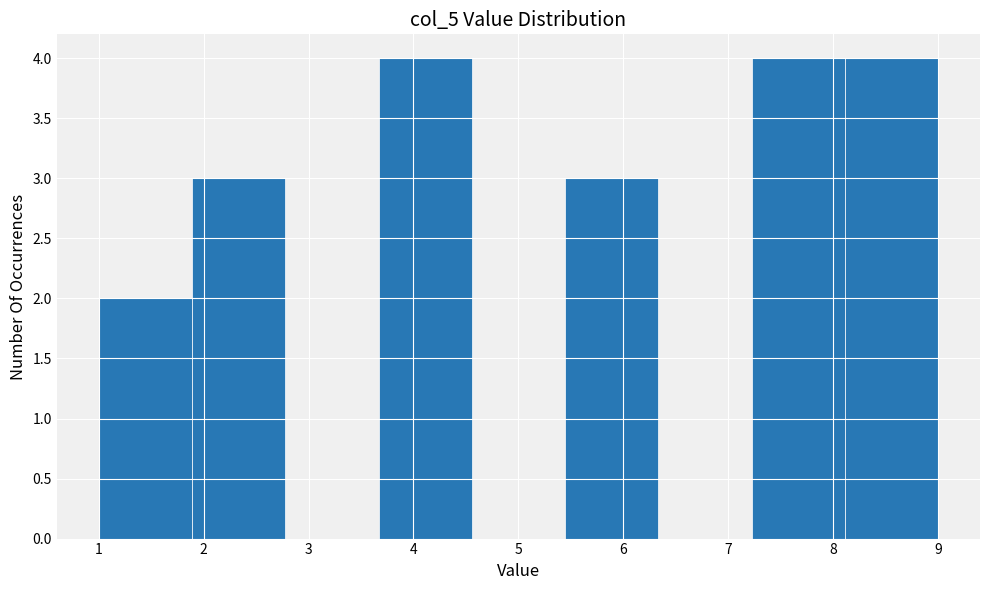

How tall is the bar that spans 1.0 to 1.9 on the x-axis? Neither the bar edges nor the heights are printed on the chart, so give them approximately, as read against the axes.

2